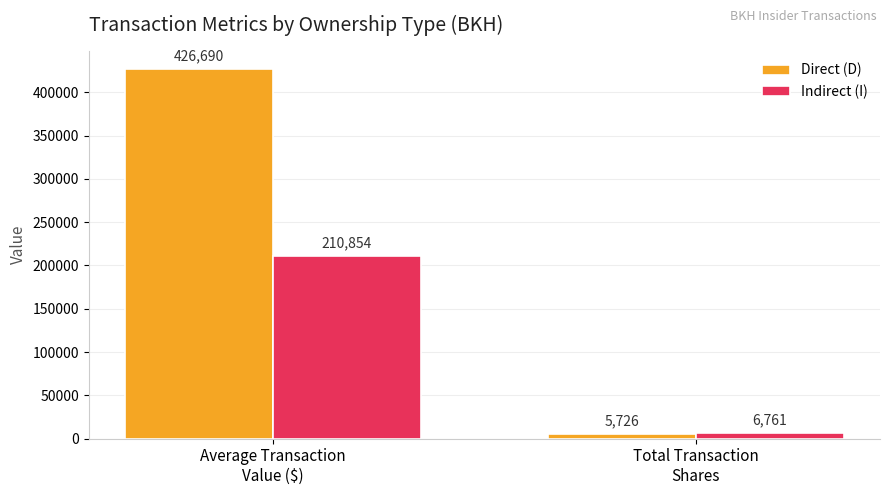

How many values in the Direct (D) series exceed 426689?

1